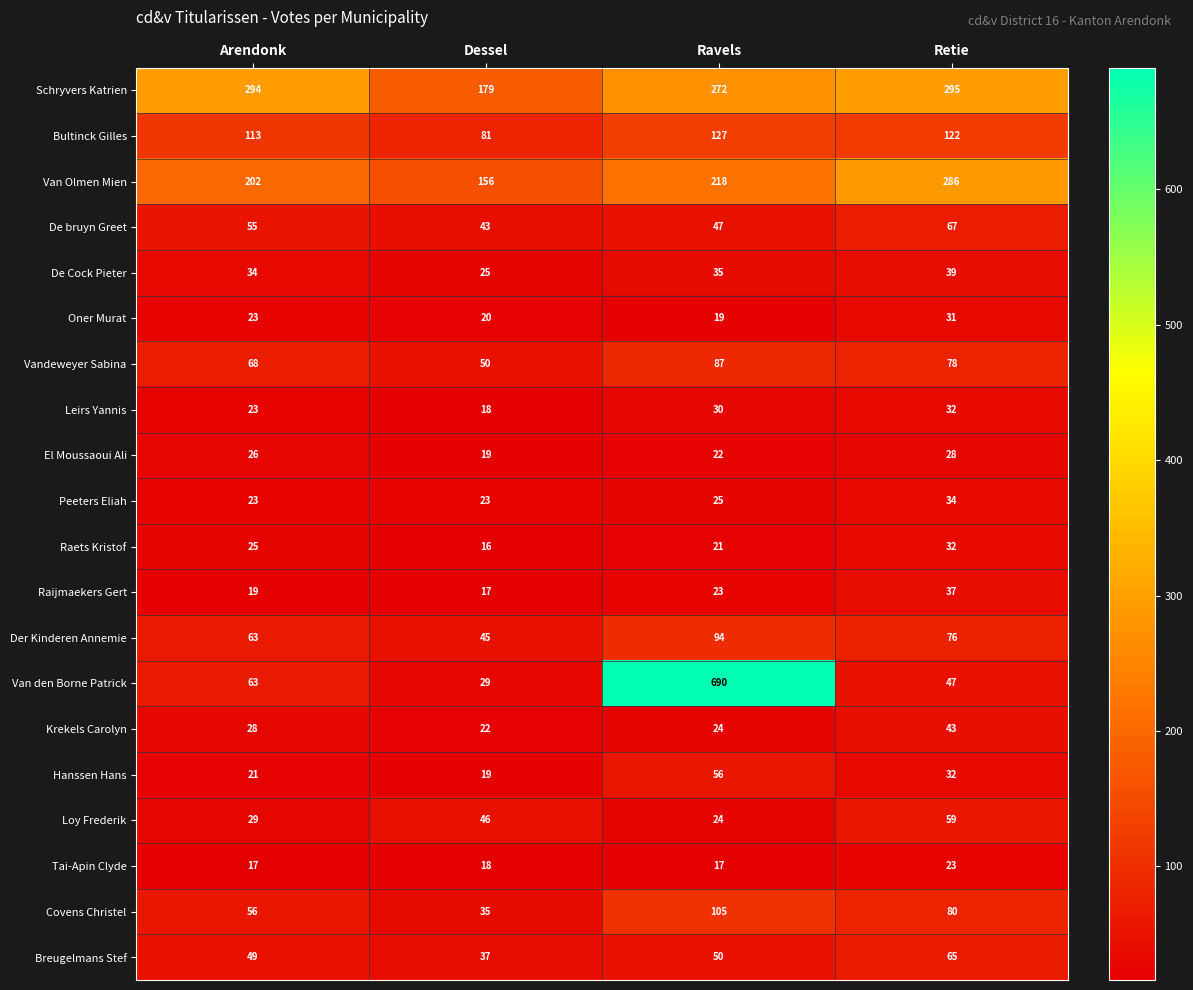

Where is Raijmaekers Gert nearest to the value 27?

Ravels